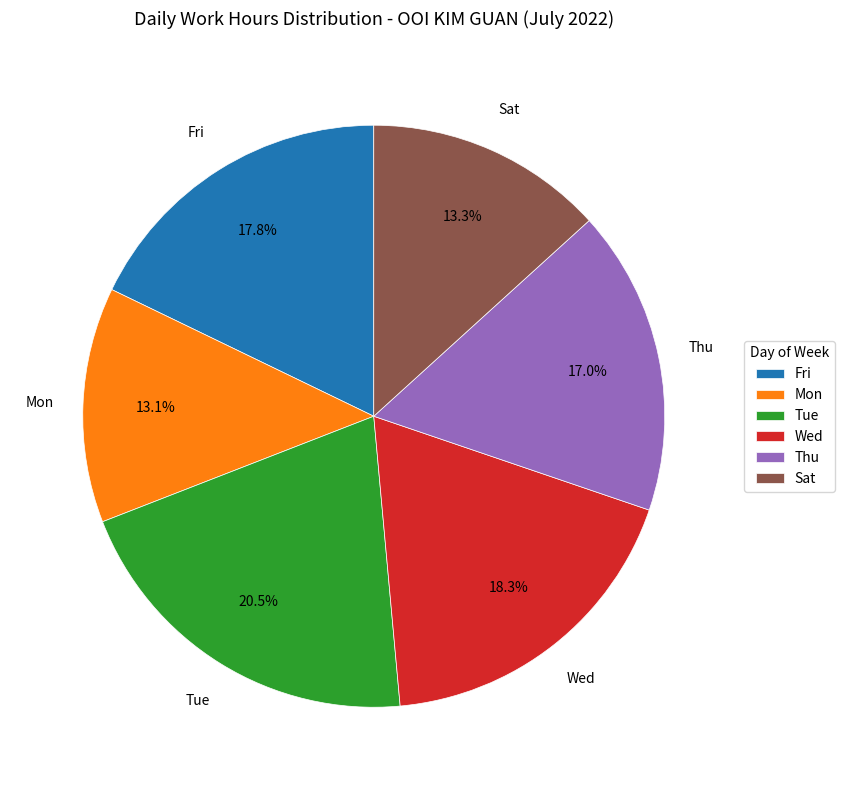

Does any single category account for the majority?

No